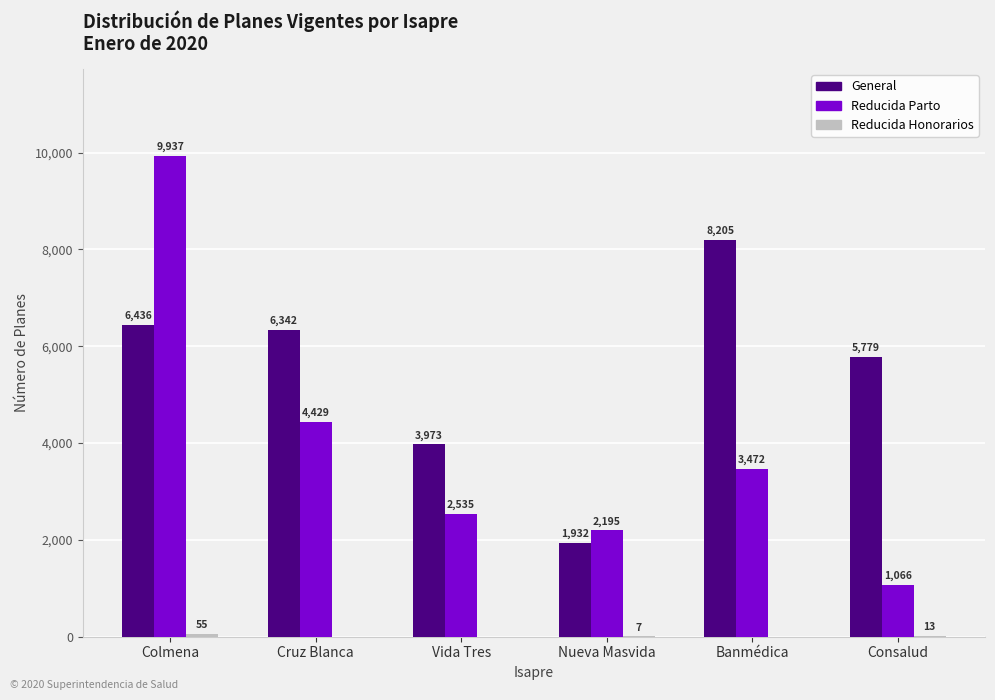

The value of General at Cruz Blanca is 6342. True or false?

True